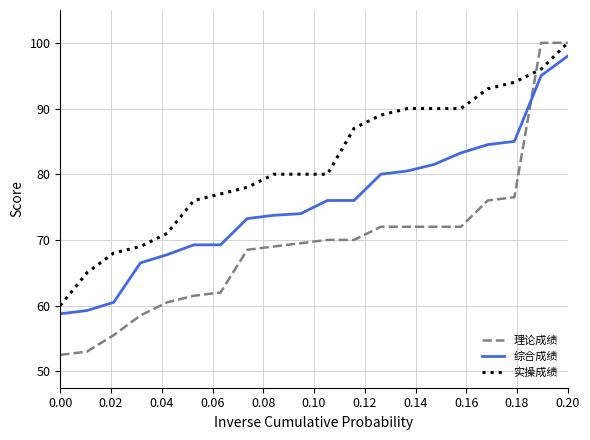

What is the smallest value displayed?

52.5